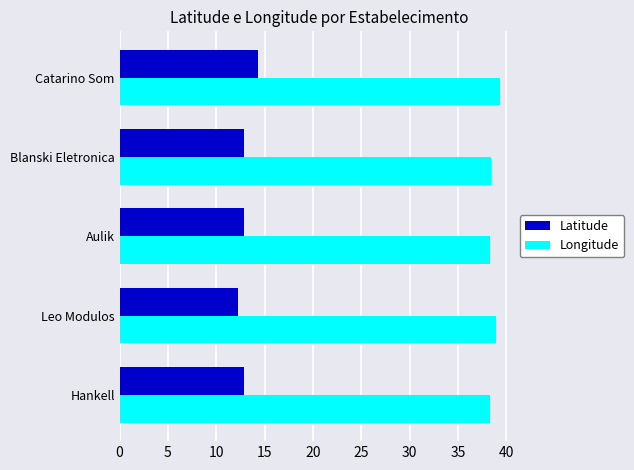

Rank the series by their maximum value, from highest to lowest.

Longitude, Latitude